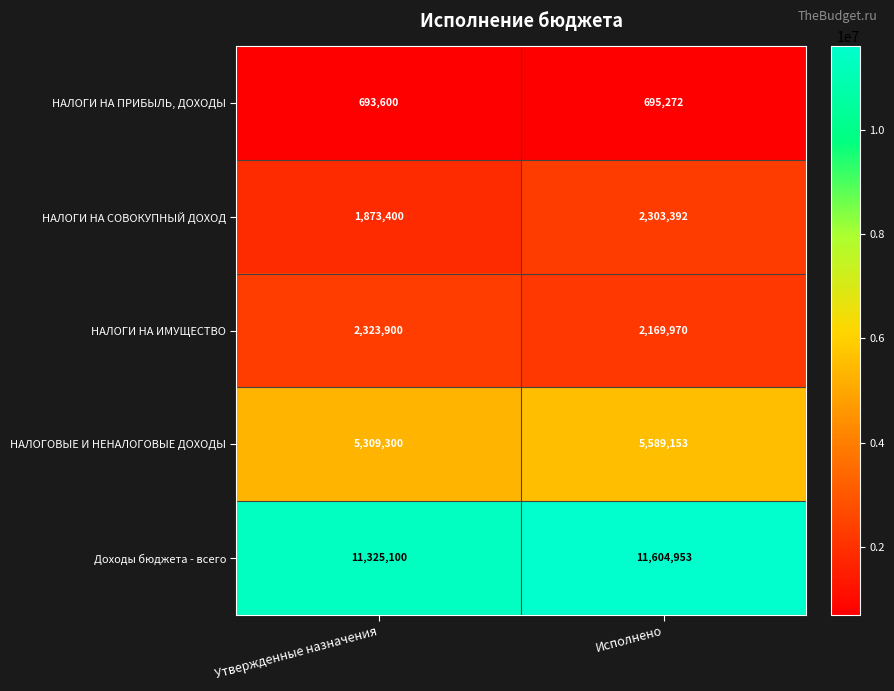

At which category is the sum across all series the highest?

Исполнено